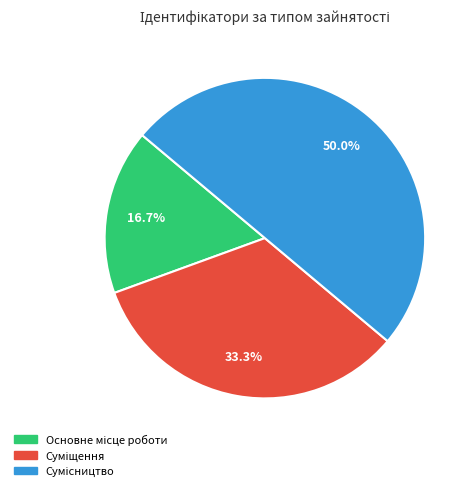

To the nearest percent, what portion does Сумісництво represent?

50%